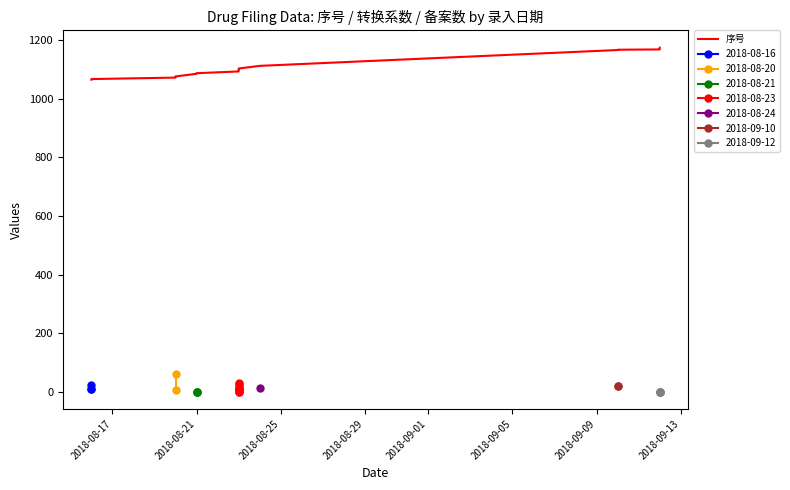

What is the sum of the values at 22 and 14?

2268